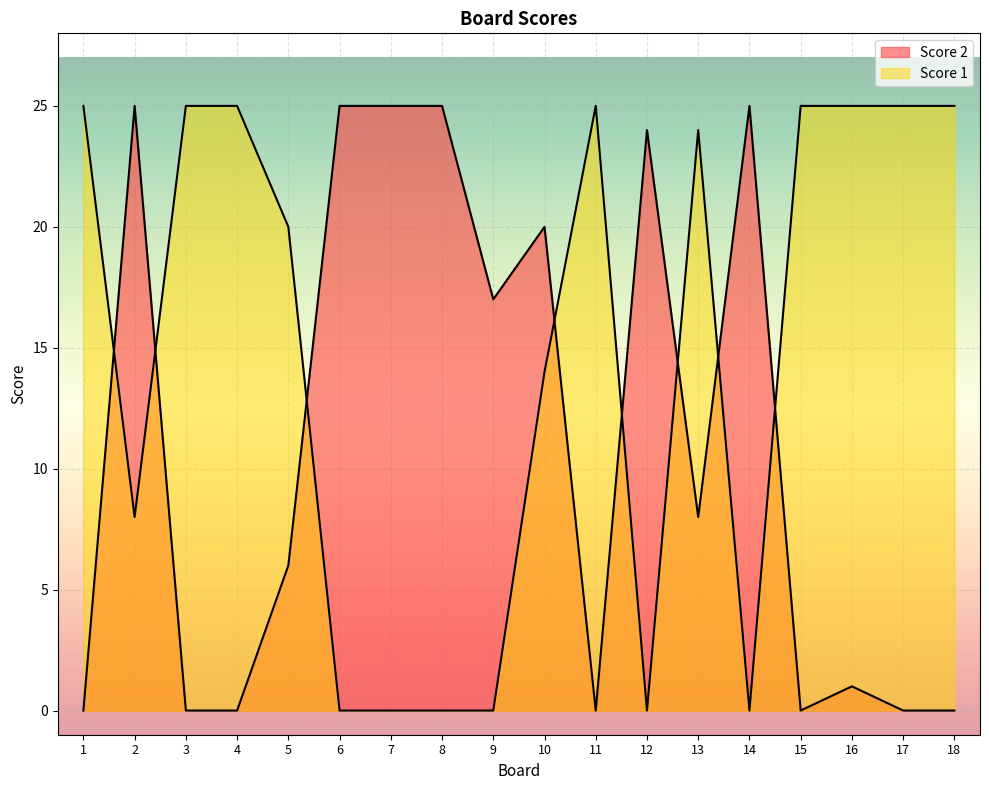

What is the average value of the Score 2 series?

11